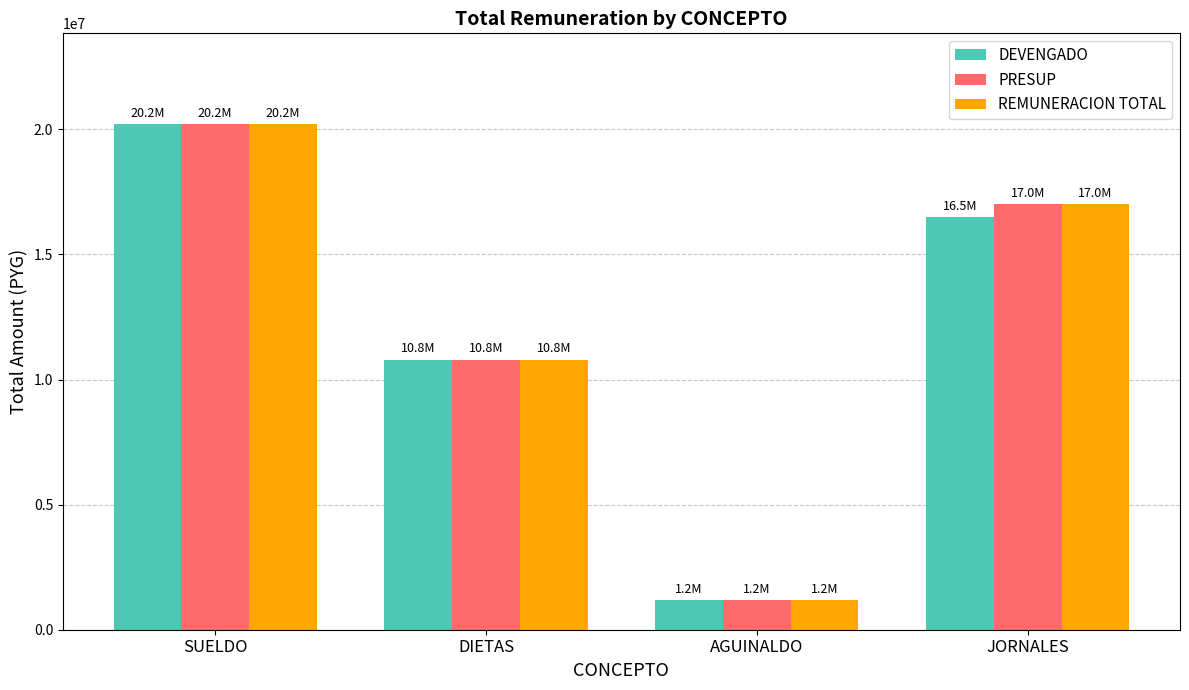

List the labels in order of PRESUP value, largest first.

SUELDO, JORNALES, DIETAS, AGUINALDO